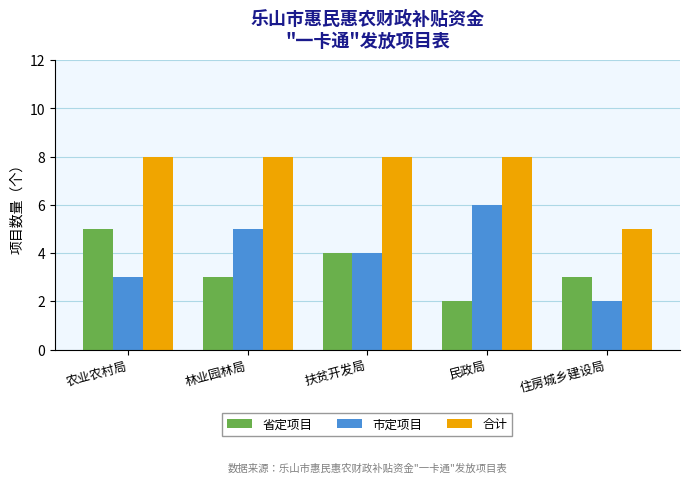

What is the label of the 2nd bar from the right?

民政局